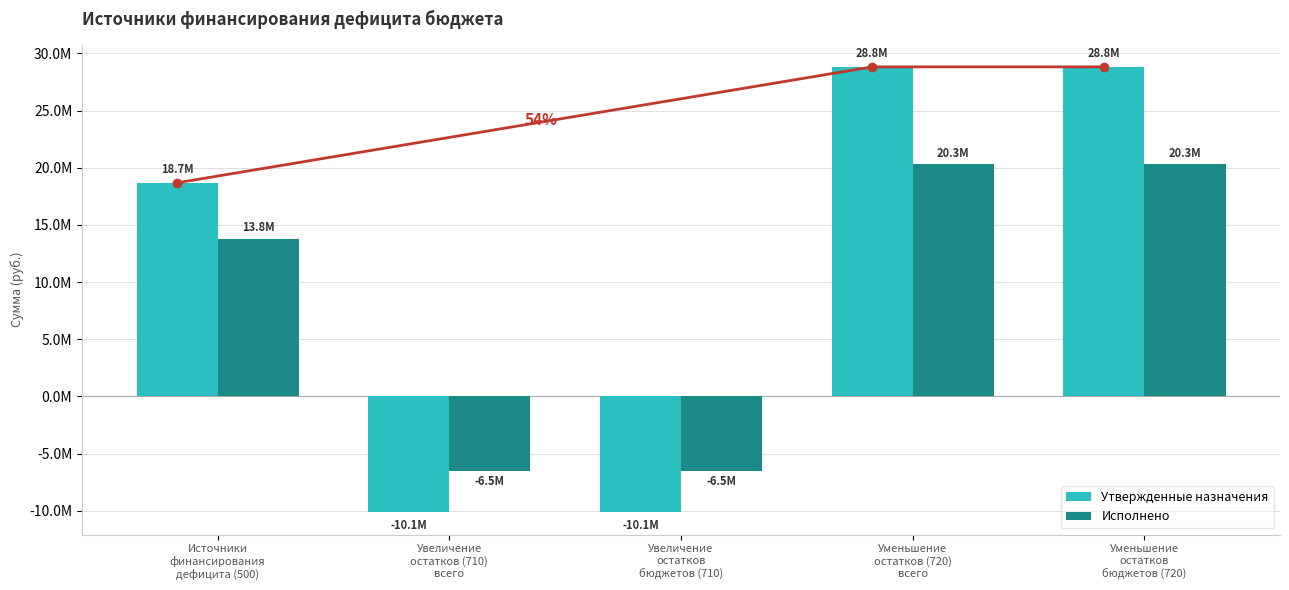

What position from the right is Источники
финансирования
дефицита (500)?

5